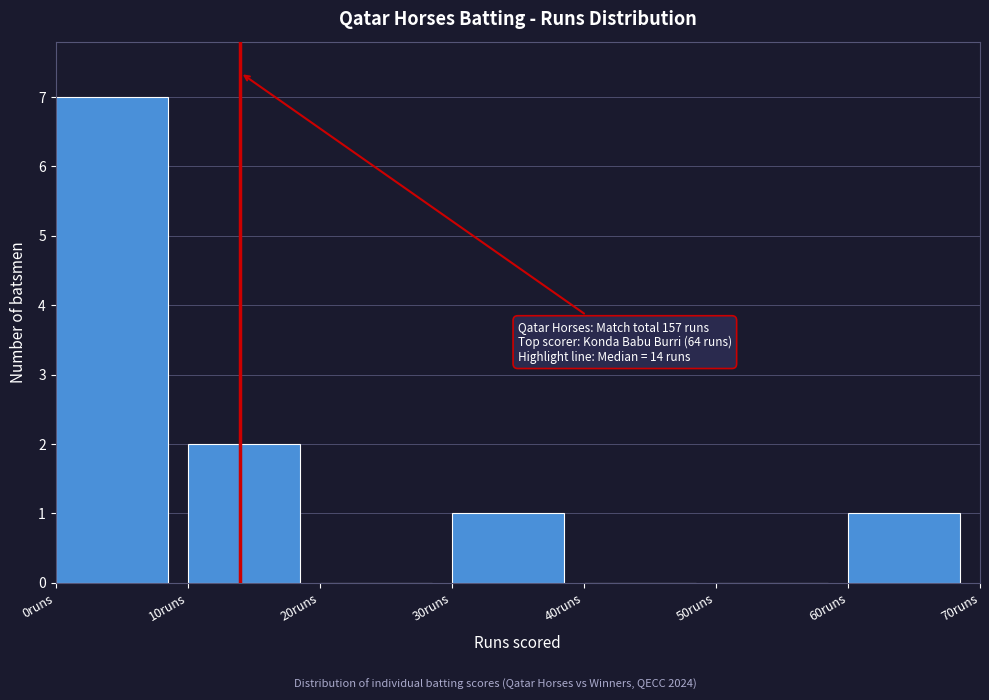

Over which range of the x-axis is the bar tallest?

0 to 10